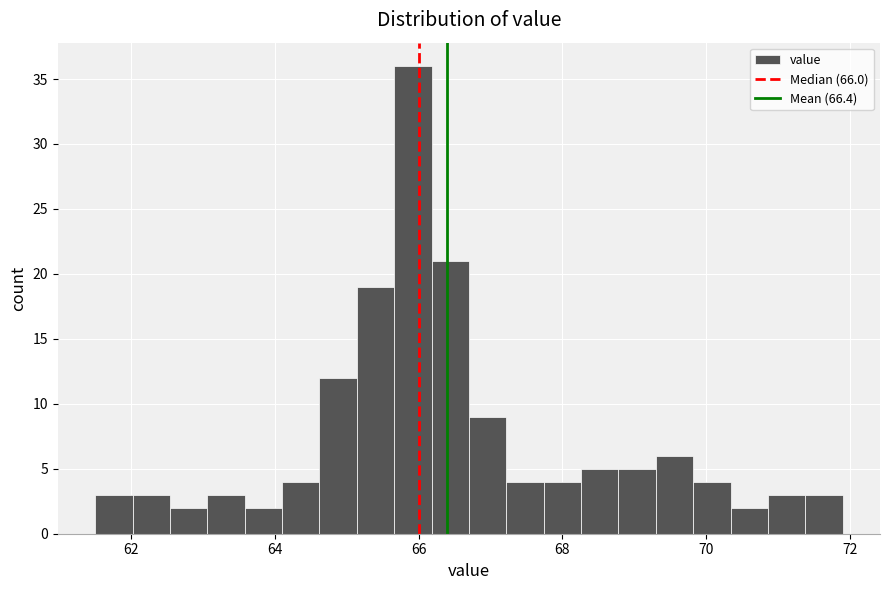

Read against the x-axis, roughly where is the centre of the tallest bar?

66.0